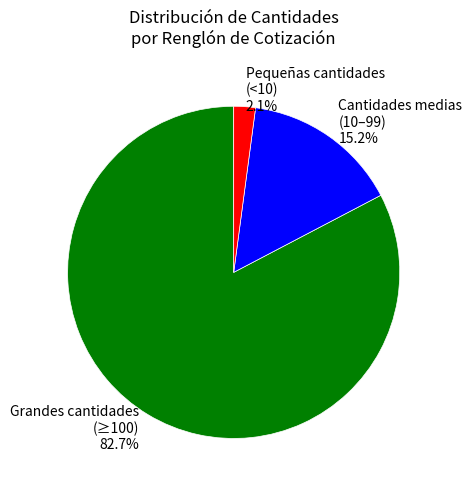

Rank the categories by value from lowest to highest.

Pequeñas cantidades (<10) 2.1%, Cantidades medias (10–99) 15.2%, Grandes cantidades (≥100) 82.7%